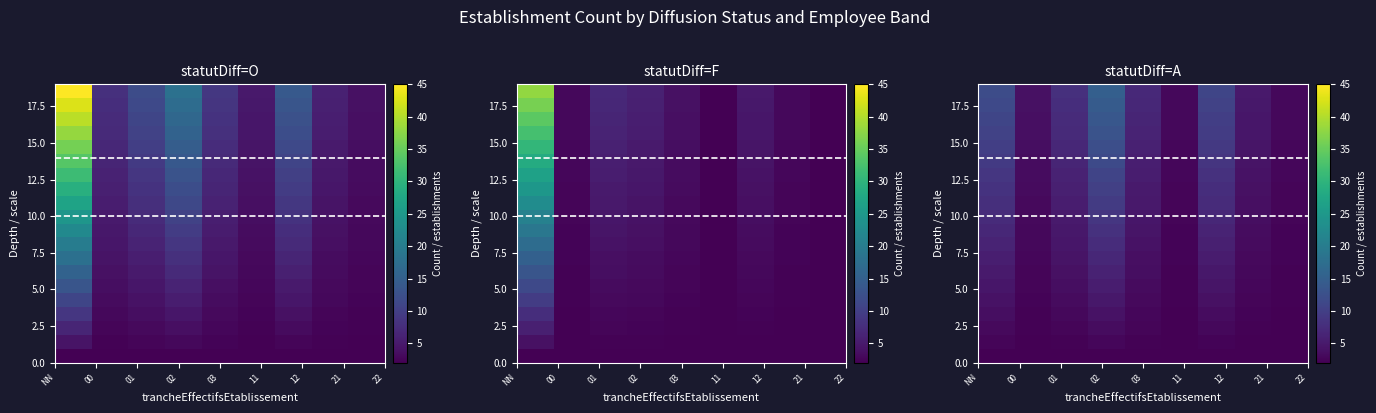

Count the number of categories in the chart.

9